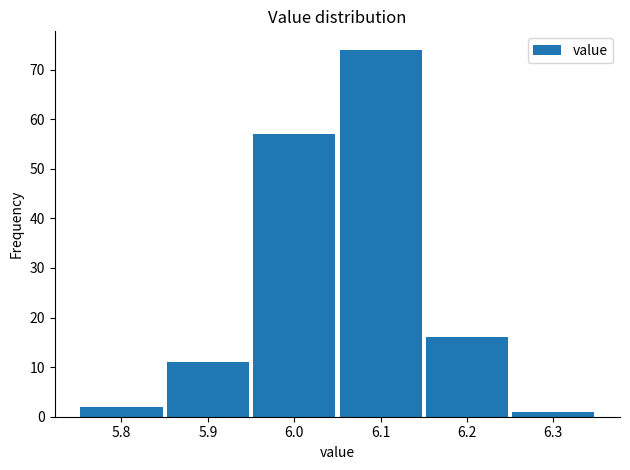

What is the height of the bar covering 6.05 to 6.15 on the x-axis? The values are not printed on the chart, so give them approximately, as read against the axis.

74